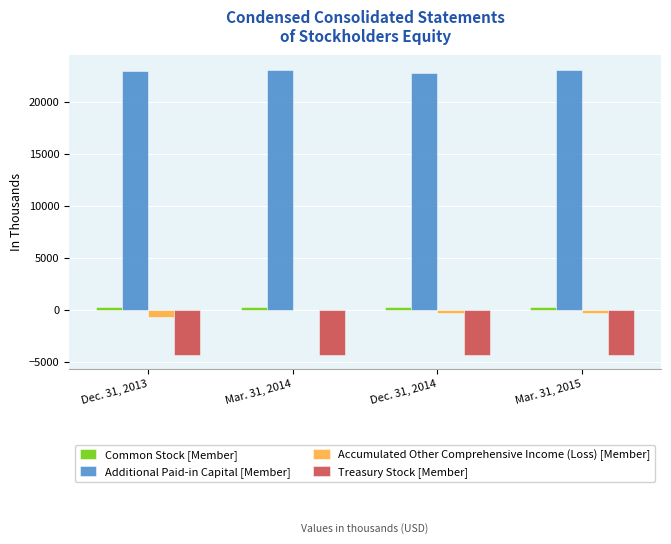

Count the number of categories in the chart.

4